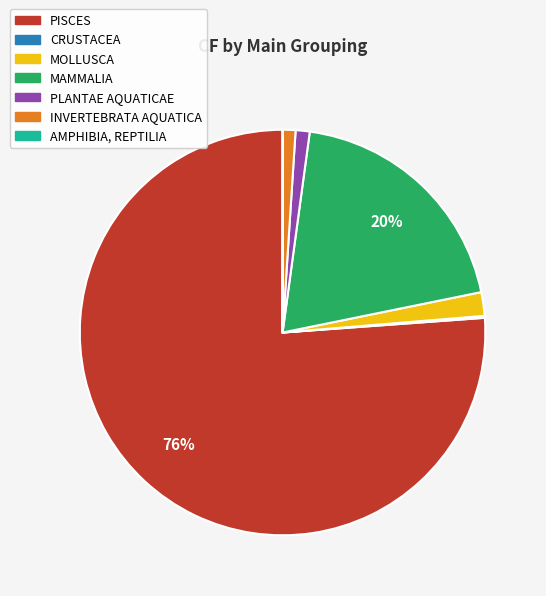

The INVERTEBRATA AQUATICA slice represents 1% of the pie. True or false?

True